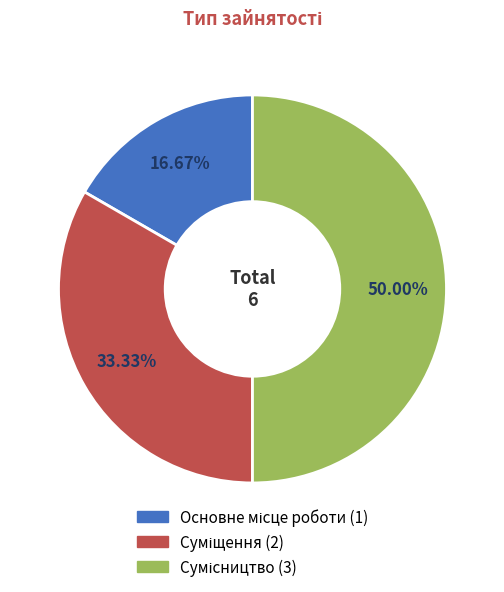

How many slices are in this pie chart?

3